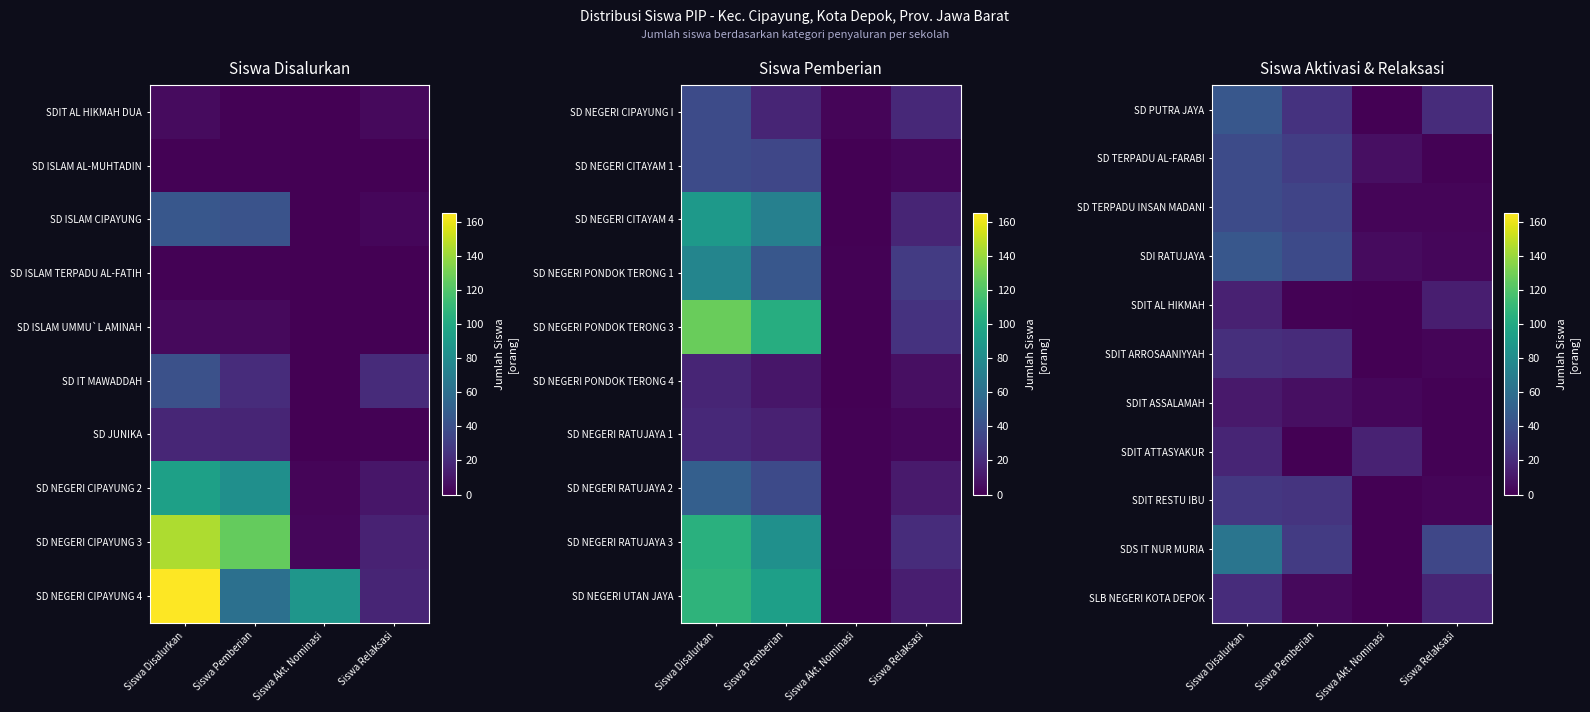

List the series in order of their peak value, highest first.

SDS IT NUR MURIA, SD PUTRA JAYA, SDI RATUJAYA, SD TERPADU AL-FARABI, SD TERPADU INSAN MADANI, SDIT RESTU IBU, SDIT ARROSAANIYYAH, SLB NEGERI KOTA DEPOK, SDIT ATTASYAKUR, SDIT AL HIKMAH, SDIT ASSALAMAH